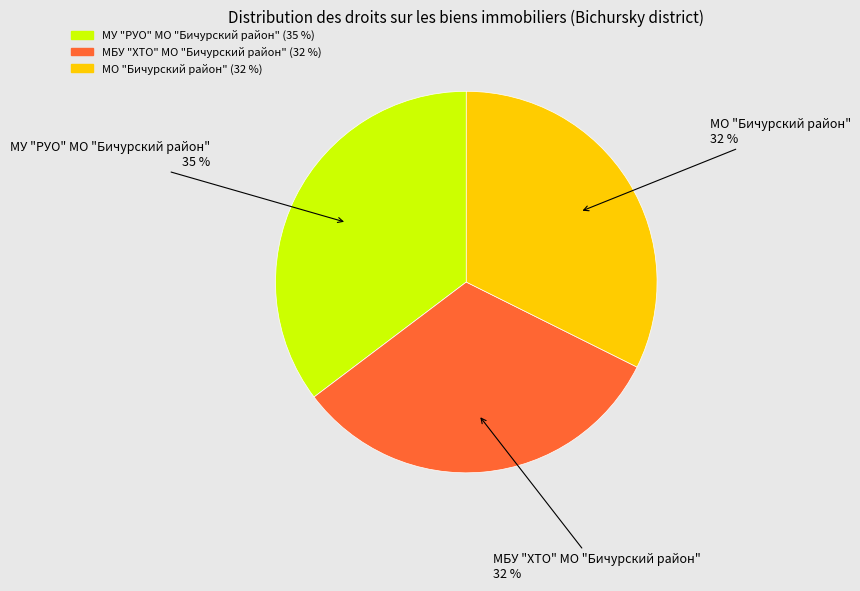

Between МО "Бичурский район" and МУ "РУО" МО "Бичурский район", which is larger?

МУ "РУО" МО "Бичурский район"